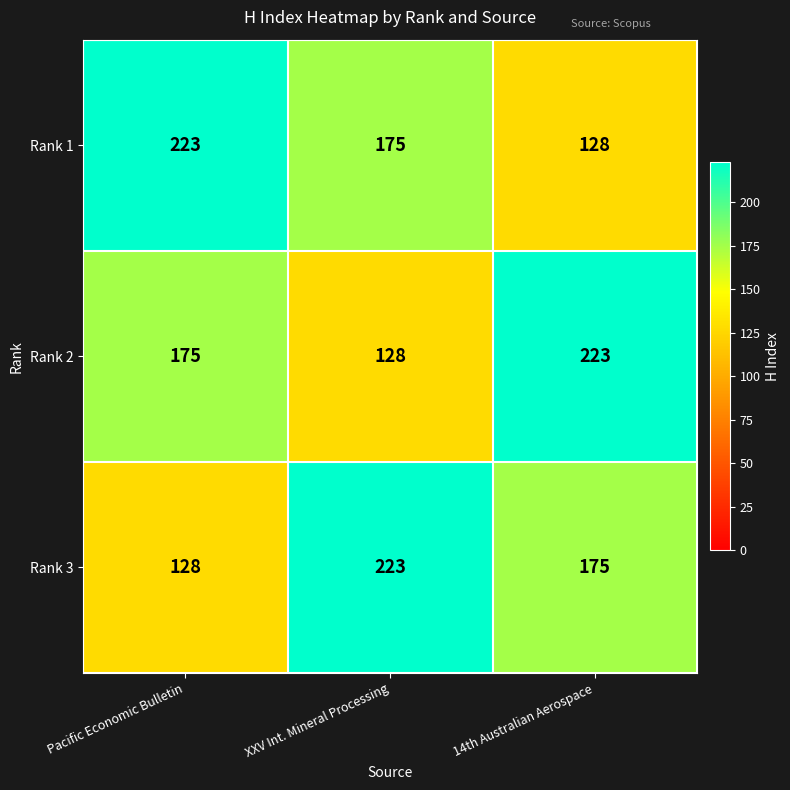

What is the average value of the Rank 3 series?

175